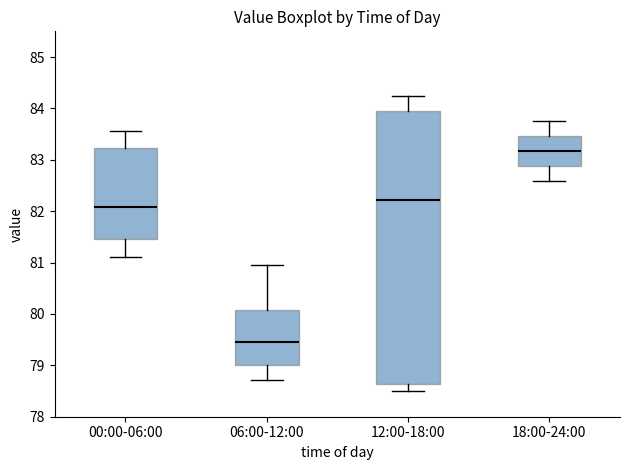

Reading left to right, transcribe this box plot: for each box, give where its median line is, the range the box spans, and where its two whiskers end, as read against the y-axis. The values are not printed on the chart, so give them approximately, as read against the axis.

00:00-06:00: median 82.1, box 81.5 to 83.2, whiskers 81.1 to 83.6
06:00-12:00: median 79.4, box 79.0 to 80.1, whiskers 78.7 to 81.0
12:00-18:00: median 82.2, box 78.6 to 83.9, whiskers 78.5 to 84.2
18:00-24:00: median 83.2, box 82.9 to 83.5, whiskers 82.6 to 83.8